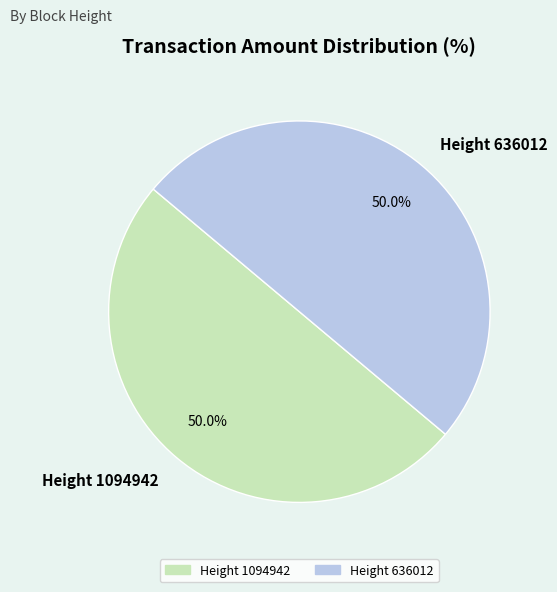

What percentage is the Height 636012 slice, to the nearest percent?

50%